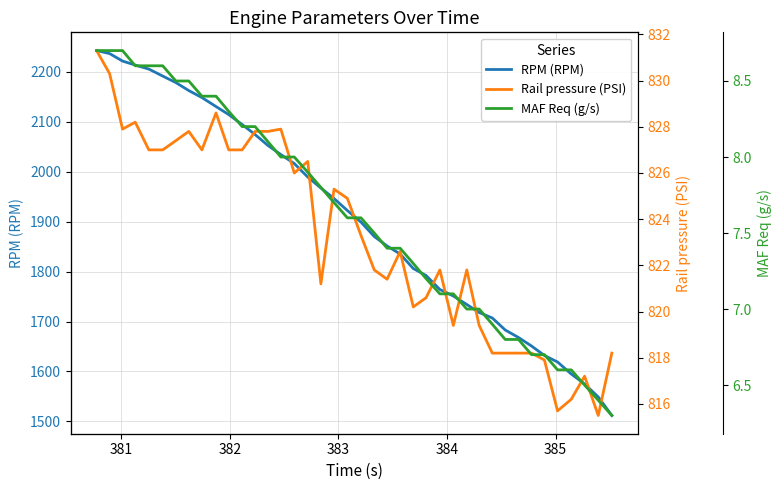

Does the chart display data point markers on the line(s)?

No